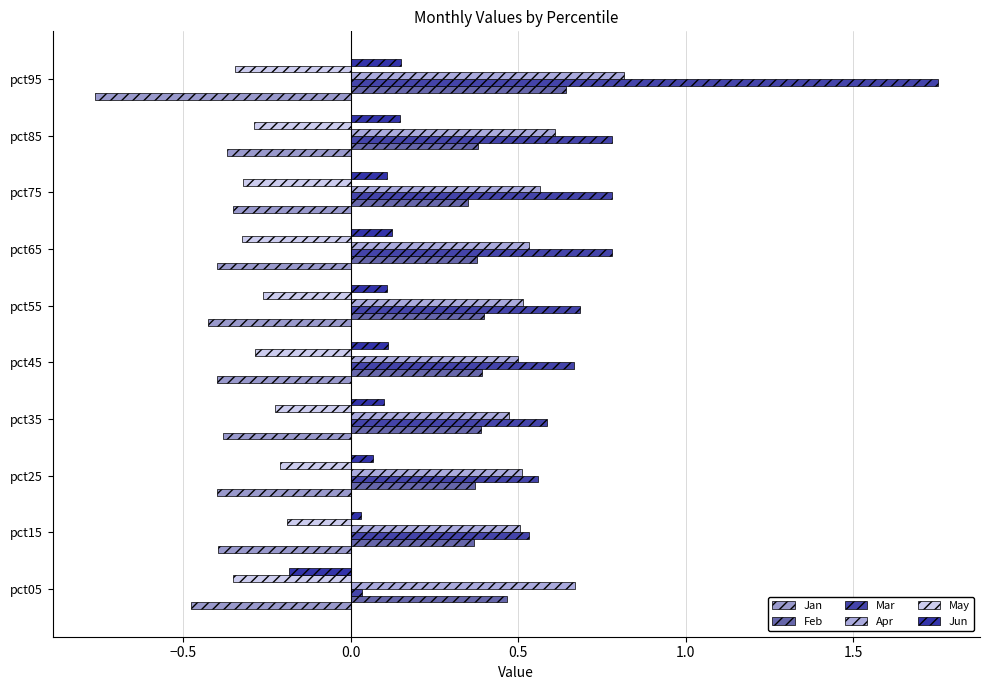

Which category has the highest value in the Apr series?

pct95